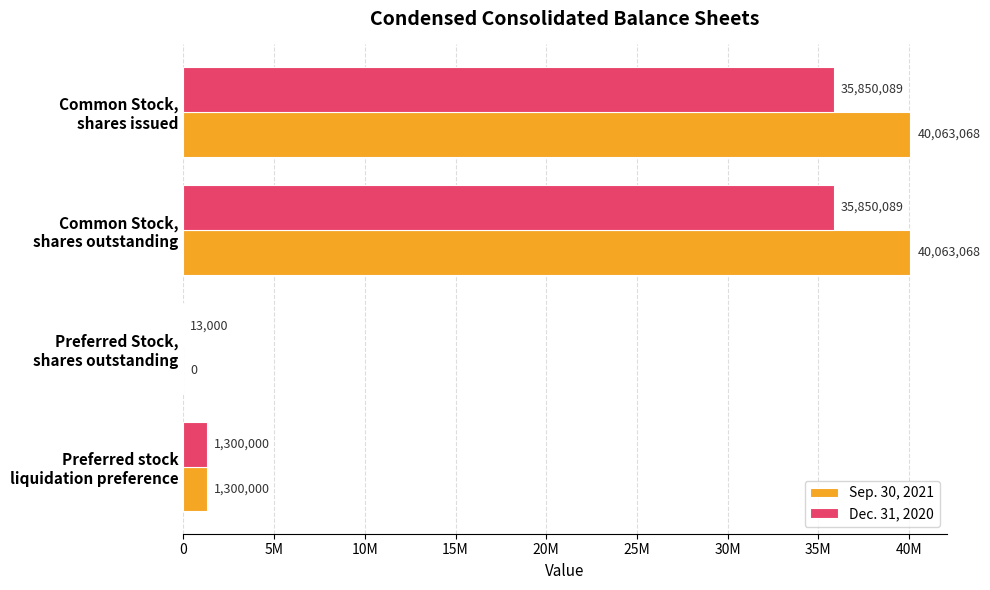

What are all the series names shown in the legend?

Sep. 30, 2021, Dec. 31, 2020